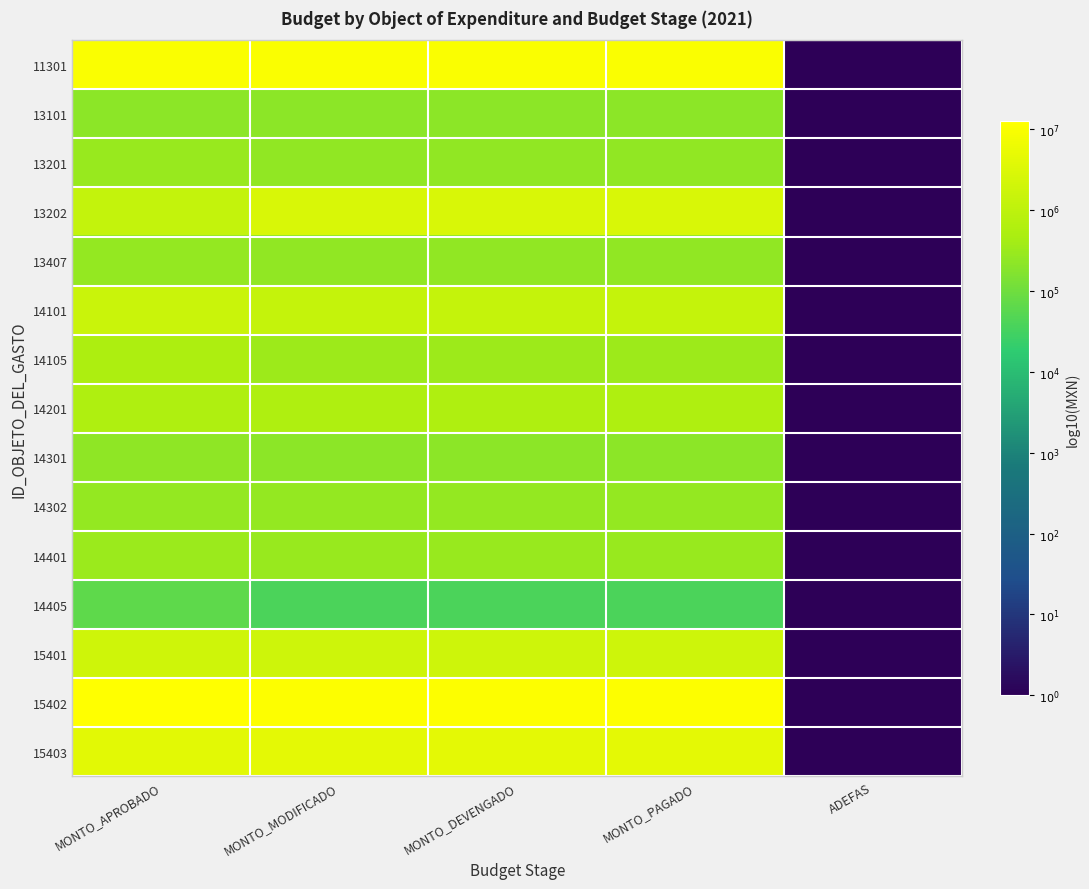

Reading left to right, list all the values displayed in this chart.

11301: MONTO_APROBADO=7.0	MONTO_MODIFICADO=7.0	MONTO_DEVENGADO=7.0	MONTO_PAGADO=7.0	ADEFAS=0.0
13101: MONTO_APROBADO=5.3	MONTO_MODIFICADO=5.3	MONTO_DEVENGADO=5.3	MONTO_PAGADO=5.3	ADEFAS=0.0
13201: MONTO_APROBADO=5.5	MONTO_MODIFICADO=5.4	MONTO_DEVENGADO=5.4	MONTO_PAGADO=5.4	ADEFAS=0.0
13202: MONTO_APROBADO=6.1	MONTO_MODIFICADO=6.4	MONTO_DEVENGADO=6.4	MONTO_PAGADO=6.4	ADEFAS=0.0
13407: MONTO_APROBADO=5.4	MONTO_MODIFICADO=5.4	MONTO_DEVENGADO=5.4	MONTO_PAGADO=5.4	ADEFAS=0.0
14101: MONTO_APROBADO=6.2	MONTO_MODIFICADO=6.1	MONTO_DEVENGADO=6.1	MONTO_PAGADO=6.1	ADEFAS=0.0
14105: MONTO_APROBADO=5.7	MONTO_MODIFICADO=5.5	MONTO_DEVENGADO=5.5	MONTO_PAGADO=5.5	ADEFAS=0.0
14201: MONTO_APROBADO=5.7	MONTO_MODIFICADO=5.7	MONTO_DEVENGADO=5.7	MONTO_PAGADO=5.7	ADEFAS=0.0
14301: MONTO_APROBADO=5.3	MONTO_MODIFICADO=5.3	MONTO_DEVENGADO=5.3	MONTO_PAGADO=5.3	ADEFAS=0.0
14302: MONTO_APROBADO=5.4	MONTO_MODIFICADO=5.4	MONTO_DEVENGADO=5.4	MONTO_PAGADO=5.4	ADEFAS=0.0
14401: MONTO_APROBADO=5.5	MONTO_MODIFICADO=5.5	MONTO_DEVENGADO=5.5	MONTO_PAGADO=5.5	ADEFAS=0.0
14405: MONTO_APROBADO=4.8	MONTO_MODIFICADO=4.6	MONTO_DEVENGADO=4.6	MONTO_PAGADO=4.6	ADEFAS=0.0
15401: MONTO_APROBADO=6.3	MONTO_MODIFICADO=6.3	MONTO_DEVENGADO=6.3	MONTO_PAGADO=6.3	ADEFAS=0.0
15402: MONTO_APROBADO=7.1	MONTO_MODIFICADO=7.1	MONTO_DEVENGADO=7.1	MONTO_PAGADO=7.1	ADEFAS=0.0
15403: MONTO_APROBADO=6.6	MONTO_MODIFICADO=6.6	MONTO_DEVENGADO=6.6	MONTO_PAGADO=6.6	ADEFAS=0.0